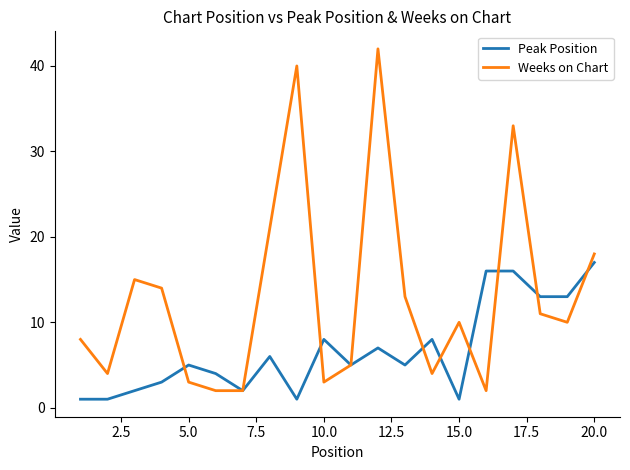

Which series has the largest total across all categories?

Weeks on Chart